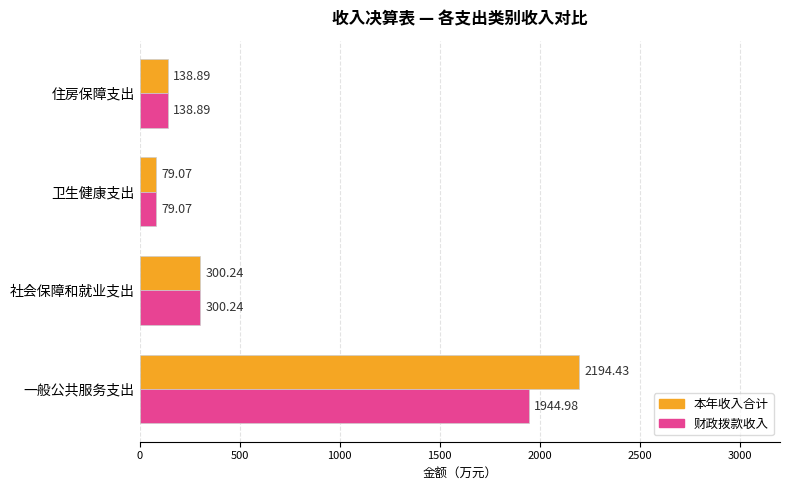

How many data points in 财政拨款收入 are less than 300?

2